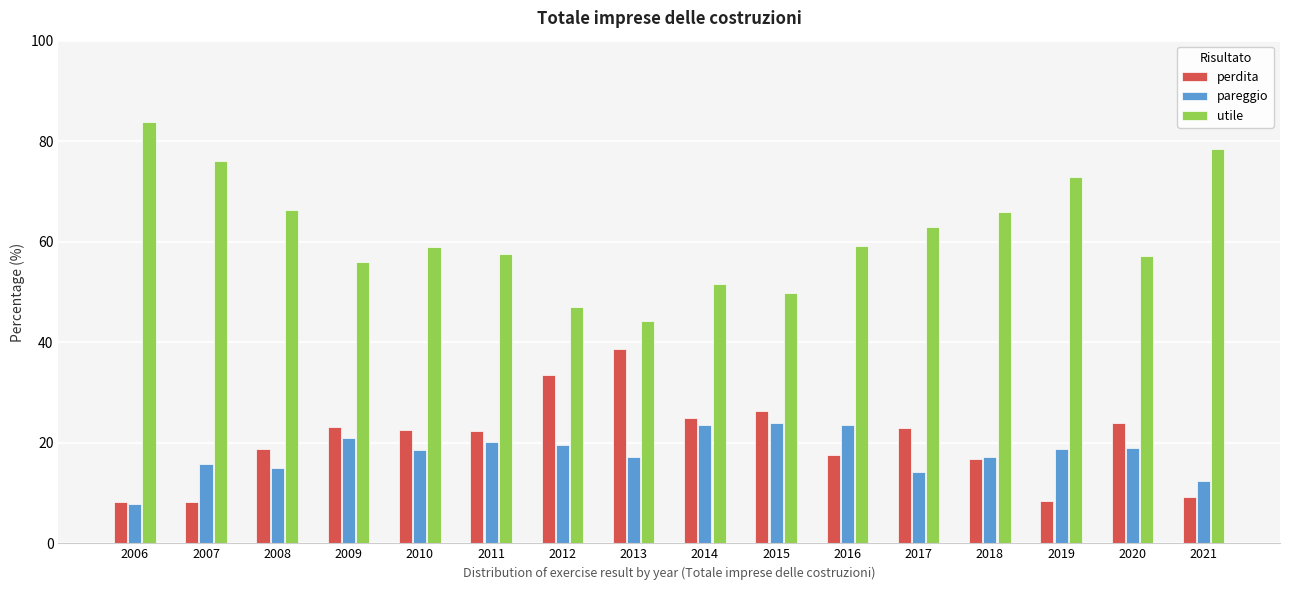

What is the difference between the highest and lowest values at 2020?

38.1